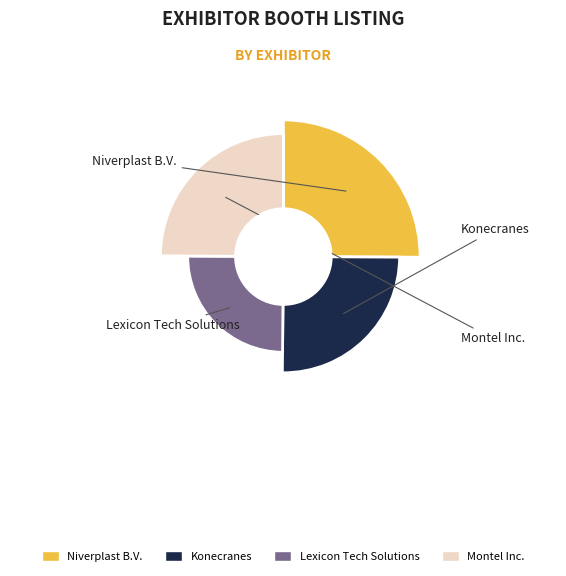

Approximately how many times larger is the value at Montel Inc. compared to Niverplast B.V.?

1.0